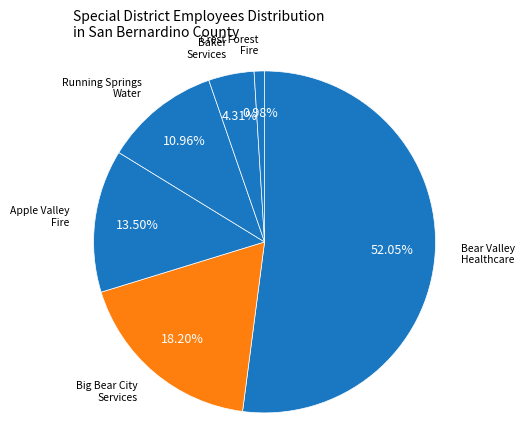

Count the number of slices in the pie.

6